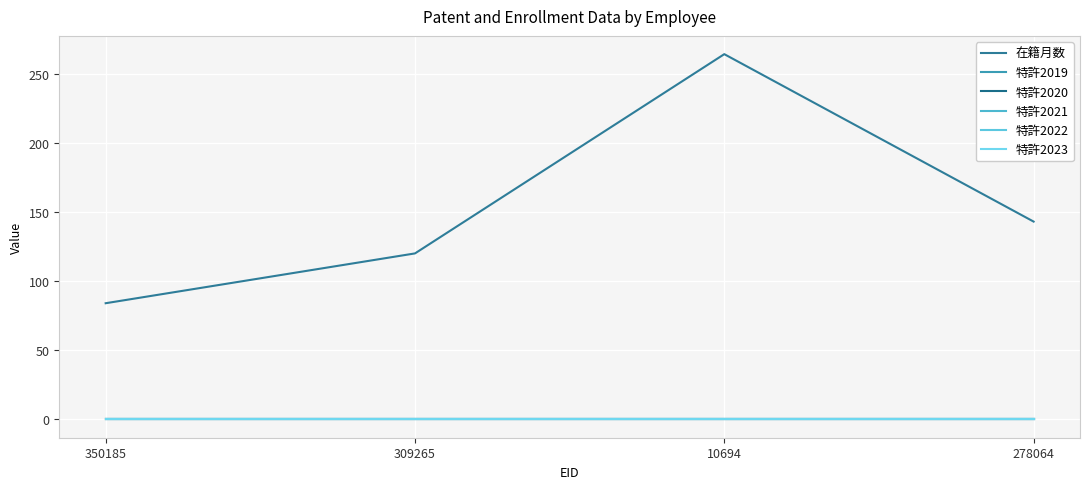

Reading right to left, what are all the values shown in this chart?

在籍月数: 143	264	120	84
特許2019: 0	0	0	0
特許2020: 0	0	0	0
特許2021: 0	0	0	0
特許2022: 0	0	0	0
特許2023: 0	0	0	0